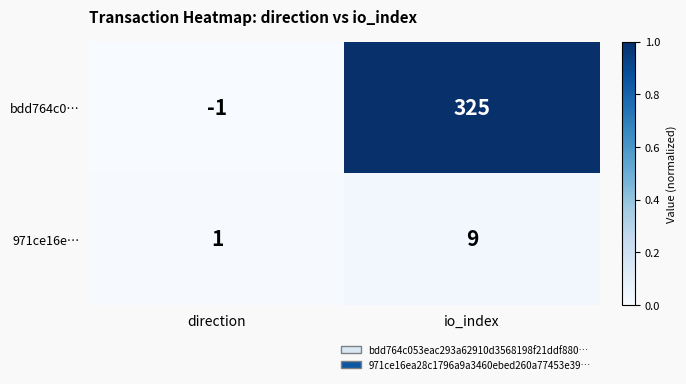

The bdd764c0… series shows -1 at direction. True or false?

True